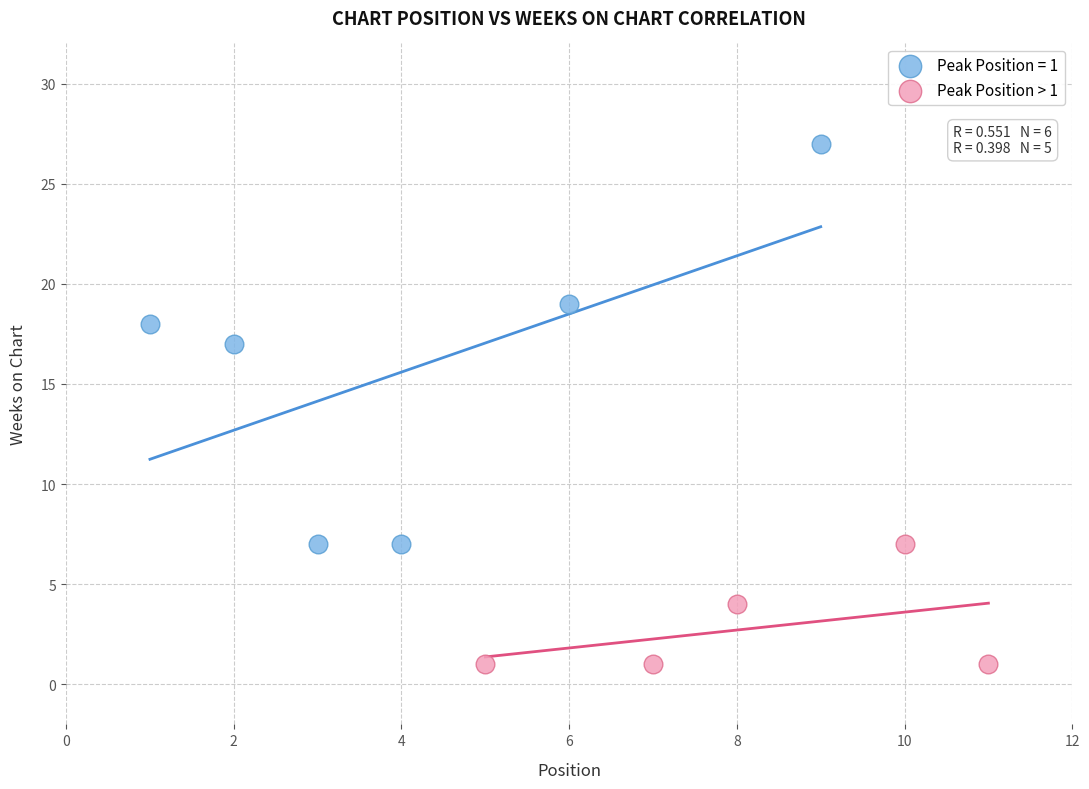

Which series has the largest Y range (max minus min)?

Peak Position = 1